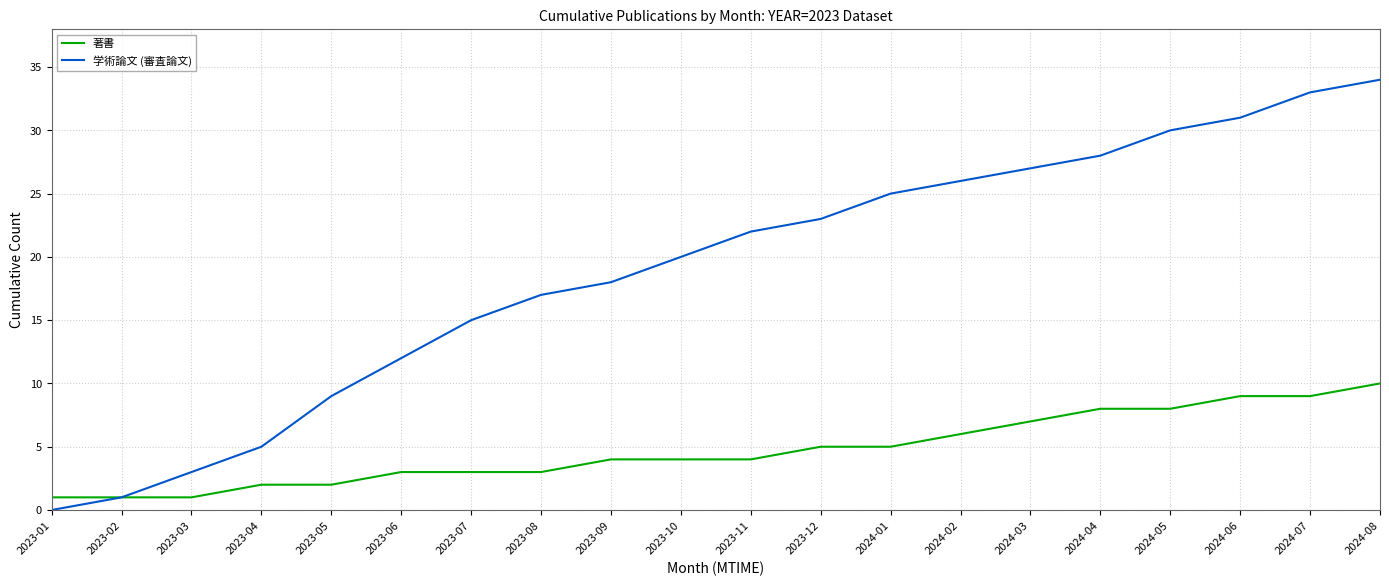

Reading left to right, extract all data points from this chart.

著書: 2023-01=1	2023-02=1	2023-03=1	2023-04=2	2023-05=2	2023-06=3	2023-07=3	2023-08=3	2023-09=4	2023-10=4	2023-11=4	2023-12=5	2024-01=5	2024-02=6	2024-03=7	2024-04=8	2024-05=8	2024-06=9	2024-07=9	2024-08=10
学術論文 (審査論文): 2023-01=0	2023-02=1	2023-03=3	2023-04=5	2023-05=9	2023-06=12	2023-07=15	2023-08=17	2023-09=18	2023-10=20	2023-11=22	2023-12=23	2024-01=25	2024-02=26	2024-03=27	2024-04=28	2024-05=30	2024-06=31	2024-07=33	2024-08=34